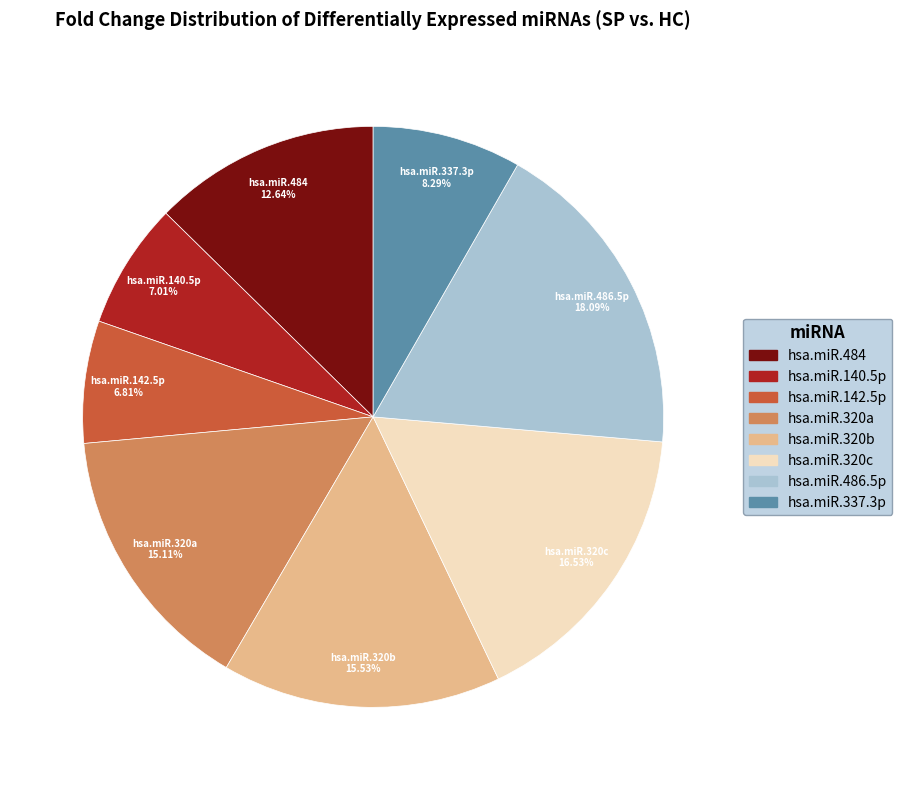

Is there a majority slice in this chart?

No